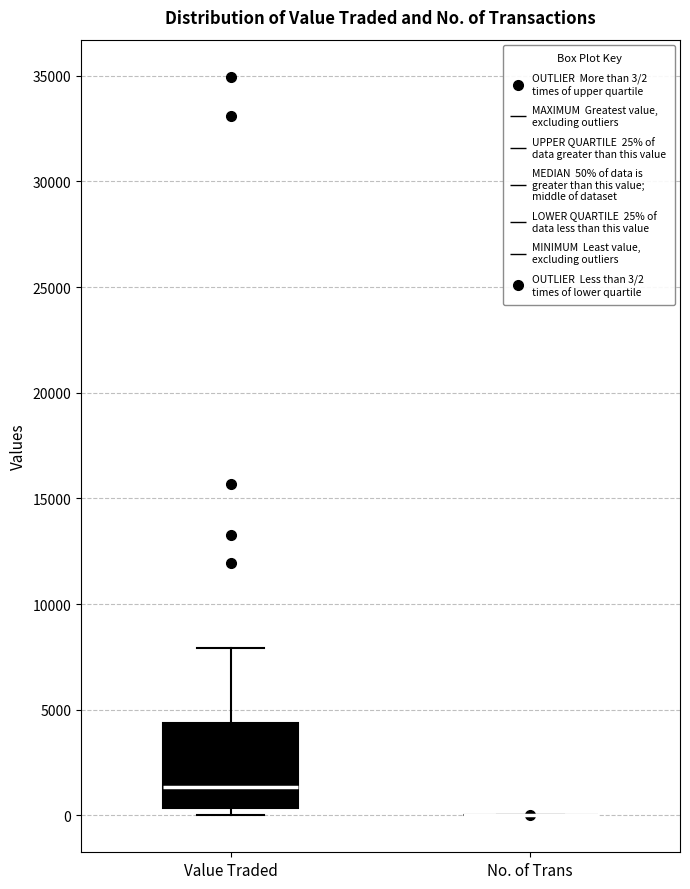

Reading left to right, read every box against the y-axis: the position of its median line, the range the box covers, and the ends of its whiskers. The values are not printed on the chart, so give them approximately, as read against the axis.

Value Traded: median 1500, box 500 to 4500, whiskers 0 to 8000
No. of Trans: box collapsed to a line at 0, whiskers 0 to 0